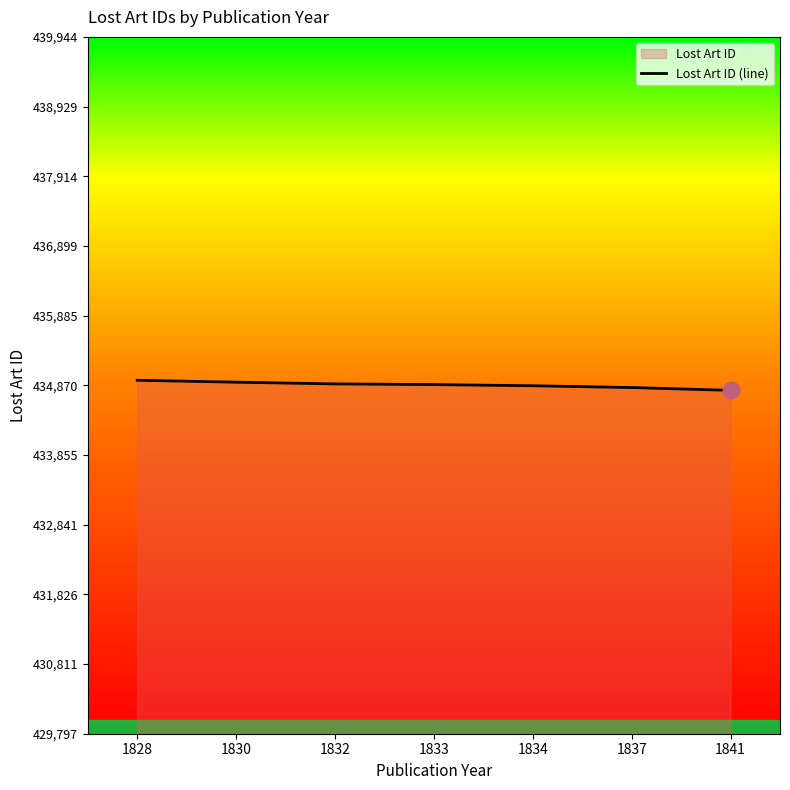

What is the value of the 4th point from the left?

434881